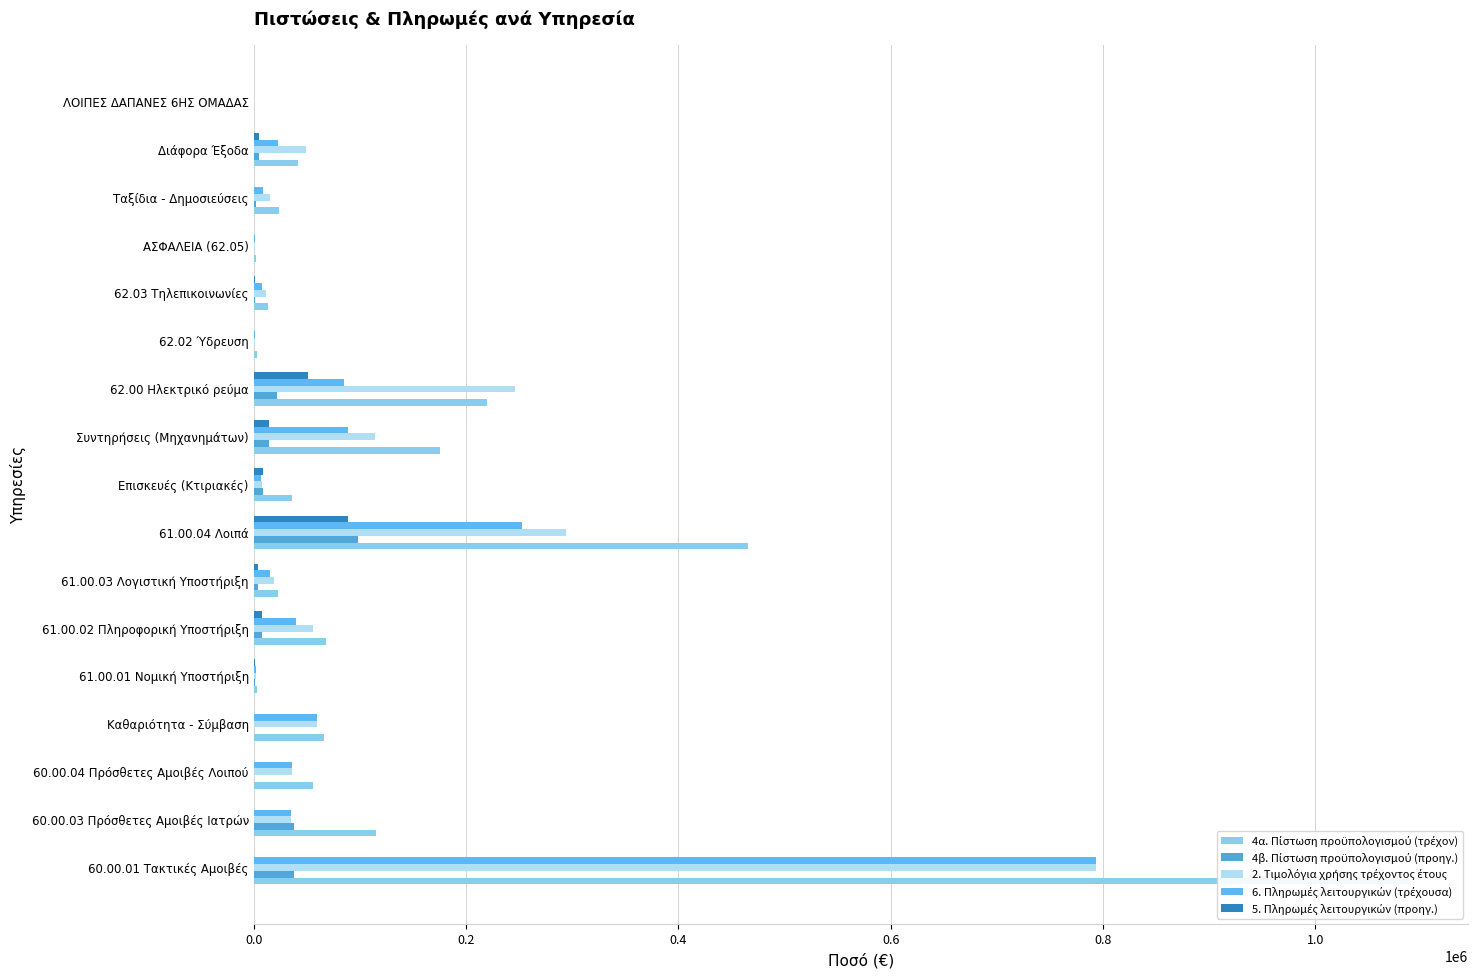

Reading left to right, extract all data points from this chart.

4α. Πίστωση προϋπολογισμού (τρέχον): 1089674.9	115442.7	56320.0	66000.0	3400.0	68000.0	22800.0	465727.5	36000.0	175300.0	220000.0	2700.0	13700.0	2000.0	23500.0	42000.0	600.0
4β. Πίστωση προϋπολογισμού (προηγ.): 38100.0	38000.0	0.0	0.0	1304.0	8249.5	3796.3	98475.7	8755.0	14419.8	21586.0	0.0	1665.4	0.0	2519.6	5050.0	0.0
2. Τιμολόγια χρήσης τρέχοντος έτους: 793395.5	35456.2	35920.0	59524.9	2134.8	55875.6	18981.5	294234.2	7647.4	114150.3	245878.6	1304.8	11315.8	1349.2	15554.3	49465.5	121.0
6. Πληρωμές λειτουργικών (τρέχουσα): 793395.5	35456.2	35920.0	59524.9	1853.2	39773.0	15185.2	252969.0	6452.9	88472.6	85041.7	950.1	7780.6	1349.2	8684.1	23028.5	121.0
5. Πληρωμές λειτουργικών (προηγ.): 0.0	0.0	0.0	0.0	1240.0	8125.6	3796.3	88398.1	8755.0	14118.5	50842.3	364.9	1665.4	0.0	732.5	5050.0	0.0